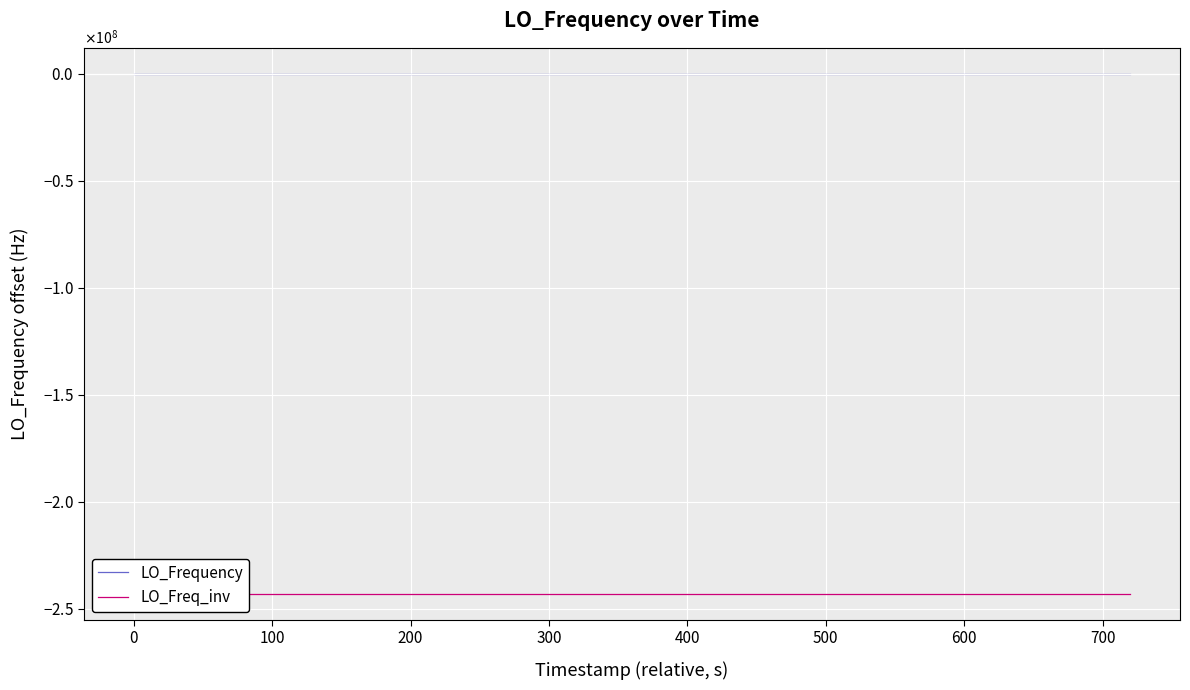

True or false: LO_Frequency and LO_Freq_inv intersect in this chart.

False